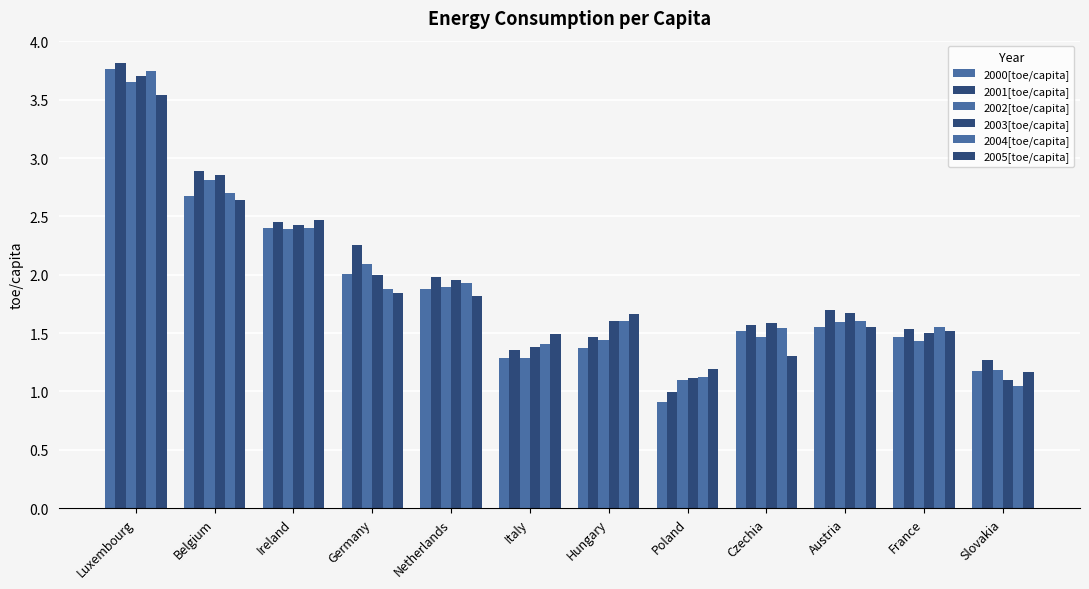

Which series has the largest range (max minus min)?

2000[toe/capita]